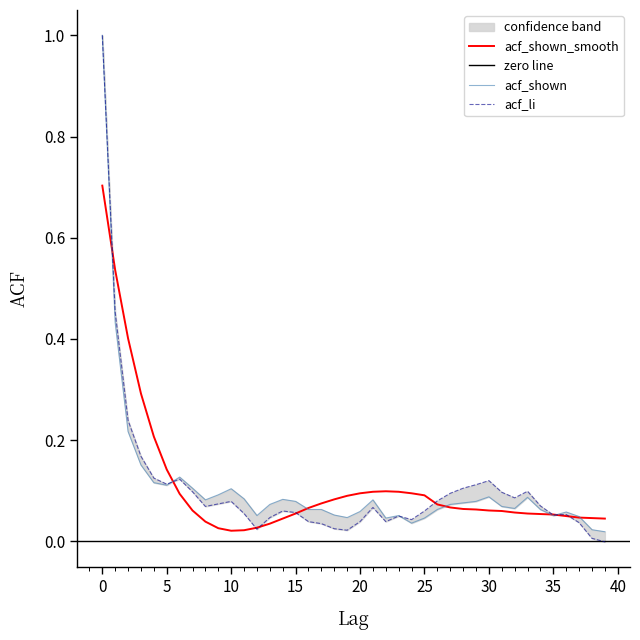

At which label does acf_shown_smooth reach its minimum?

10